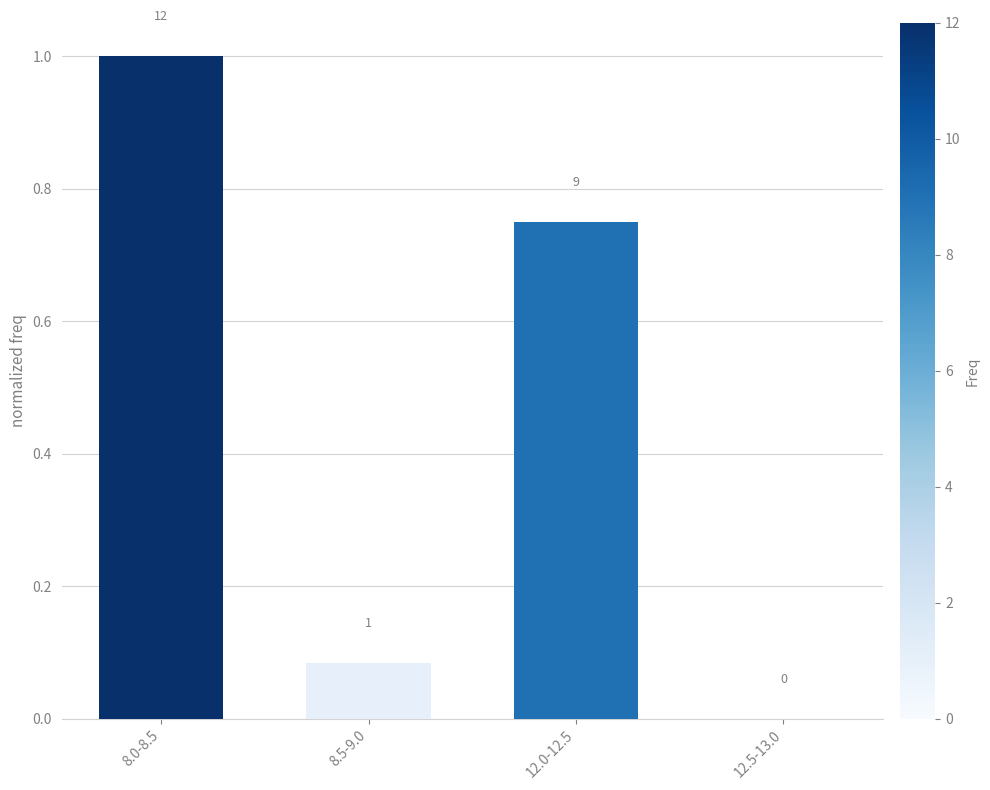

What is the average value?

0.5